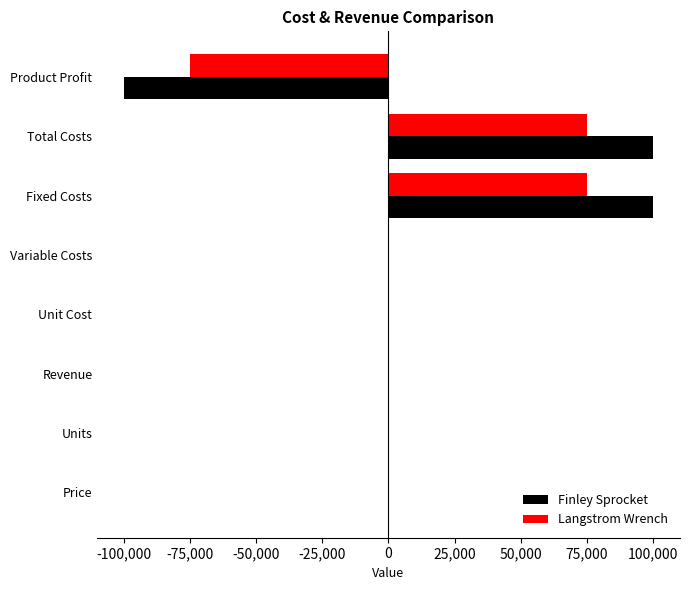

Which series changed the most between Revenue and Product Profit?

Finley Sprocket